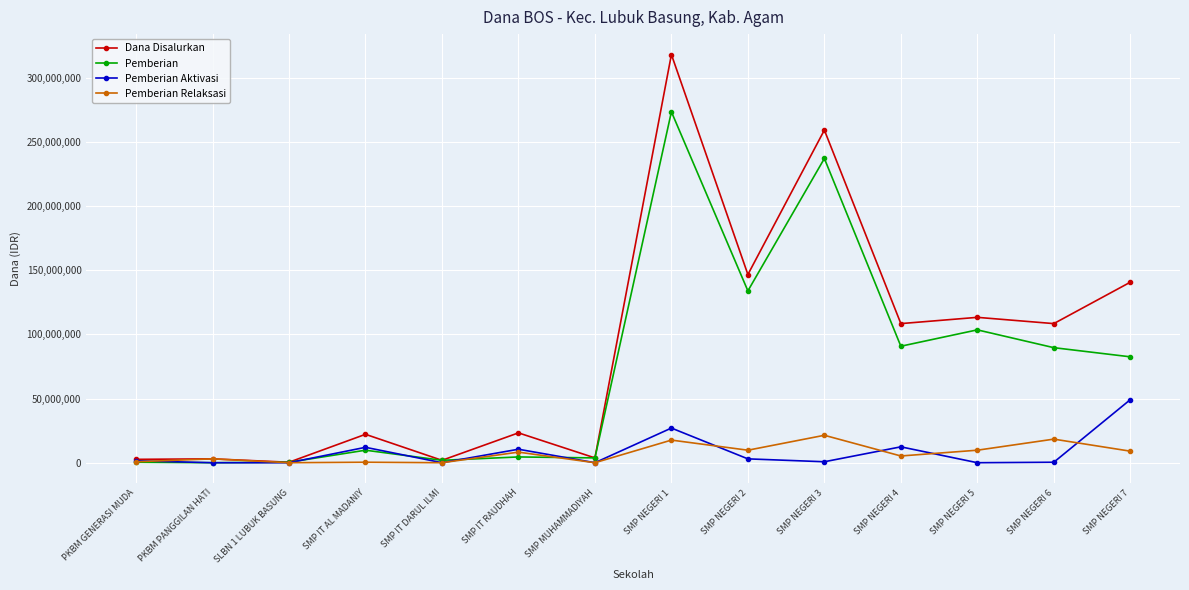

What is the difference between the second highest and second lowest values in the Pemberian series?

236625000